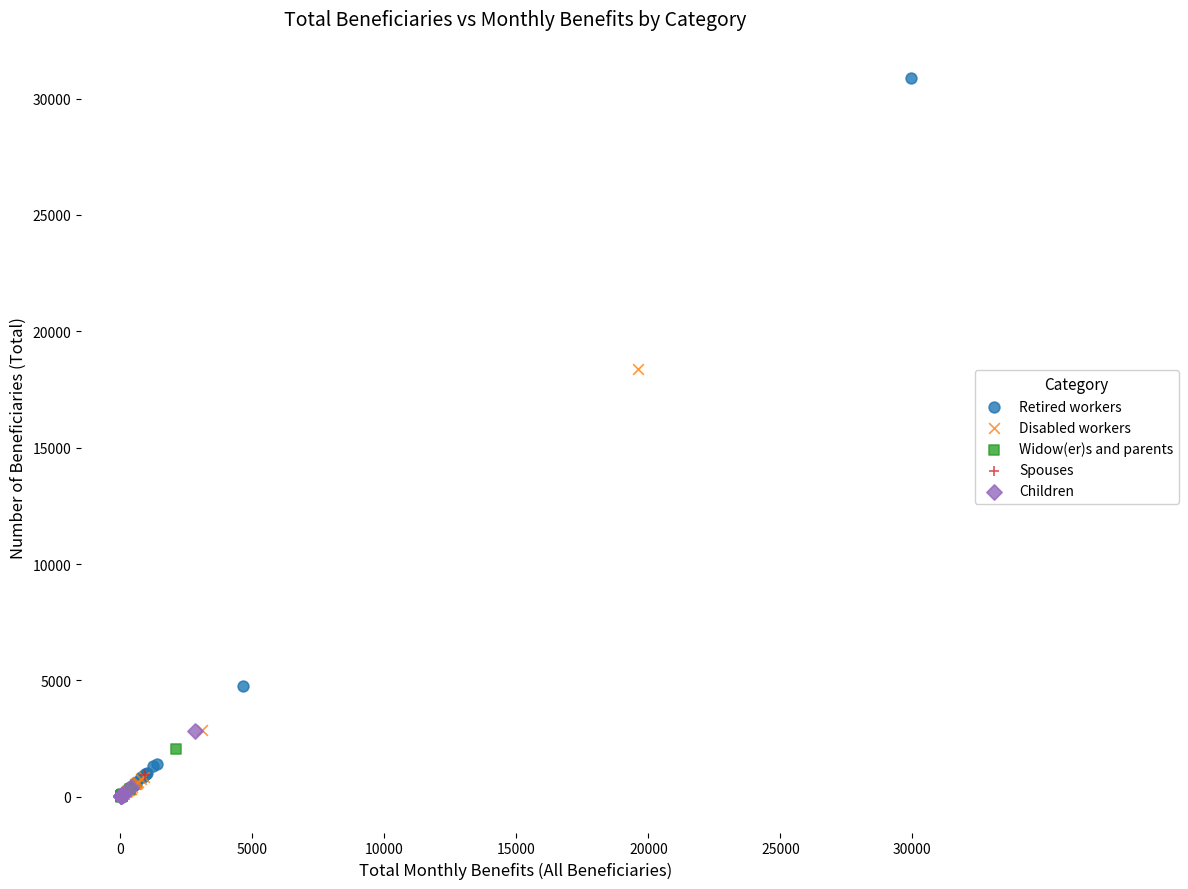

What are all the series names shown in the legend?

Retired workers, Disabled workers, Widow(er)s and parents, Spouses, Children